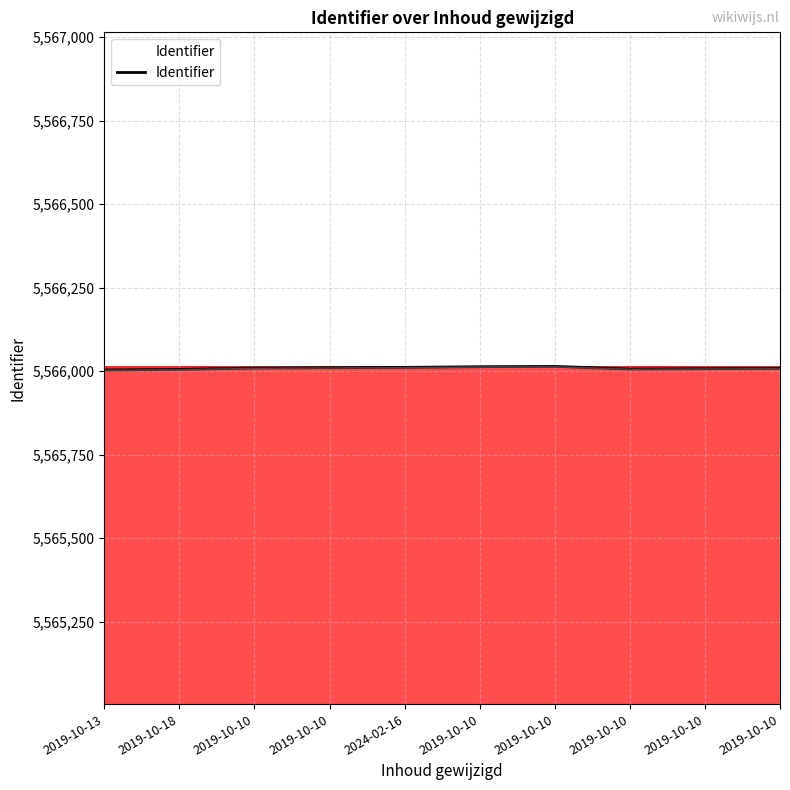

How many interior local valleys (lower than both neighbors) does the data have?

1